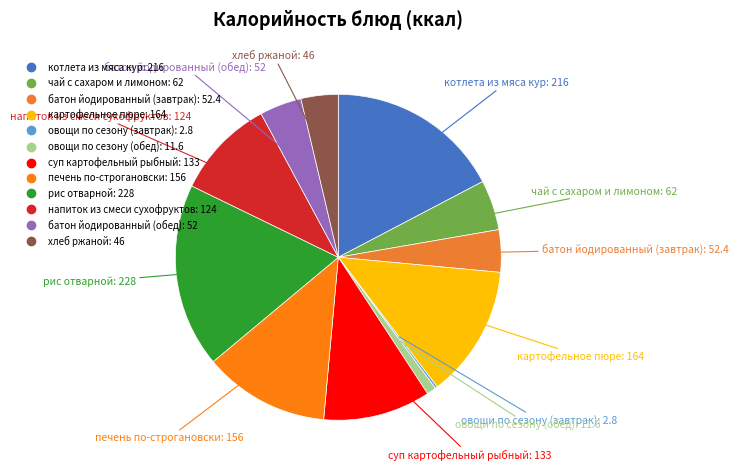

What is the largest slice in the pie chart?

рис отварной